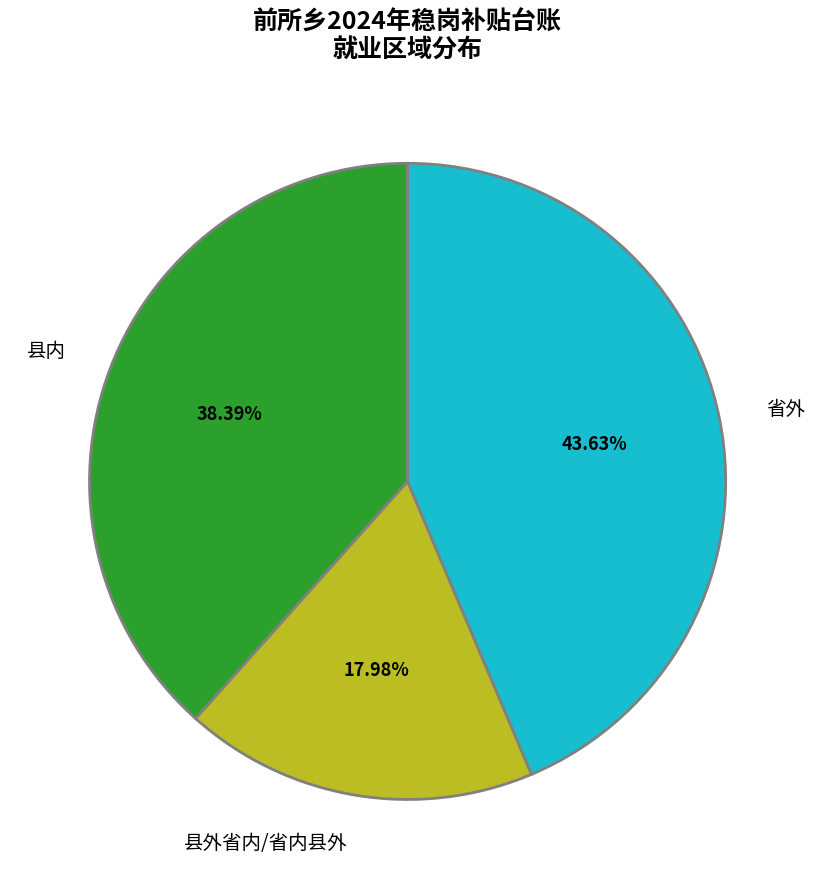

How many slices are in this pie chart?

3